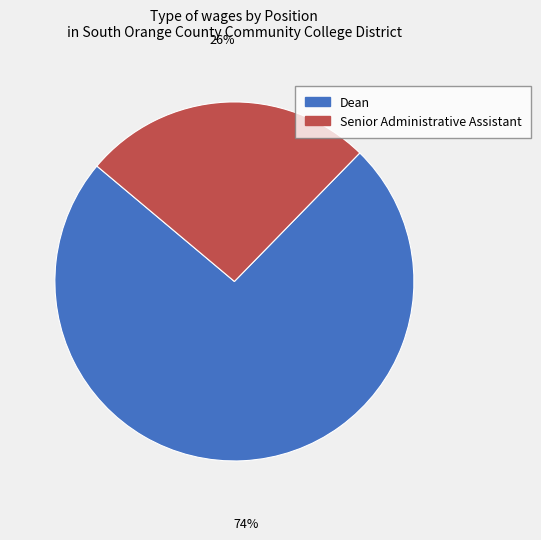

Which has a higher value, Senior Administrative Assistant or Dean?

Dean